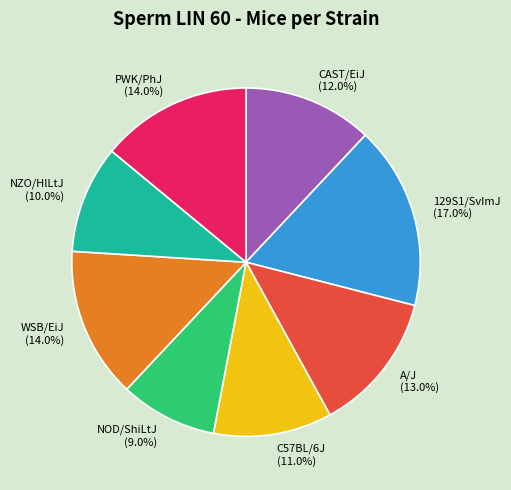

What is the total percentage of A/J and NOD/ShiLtJ?

22.0%